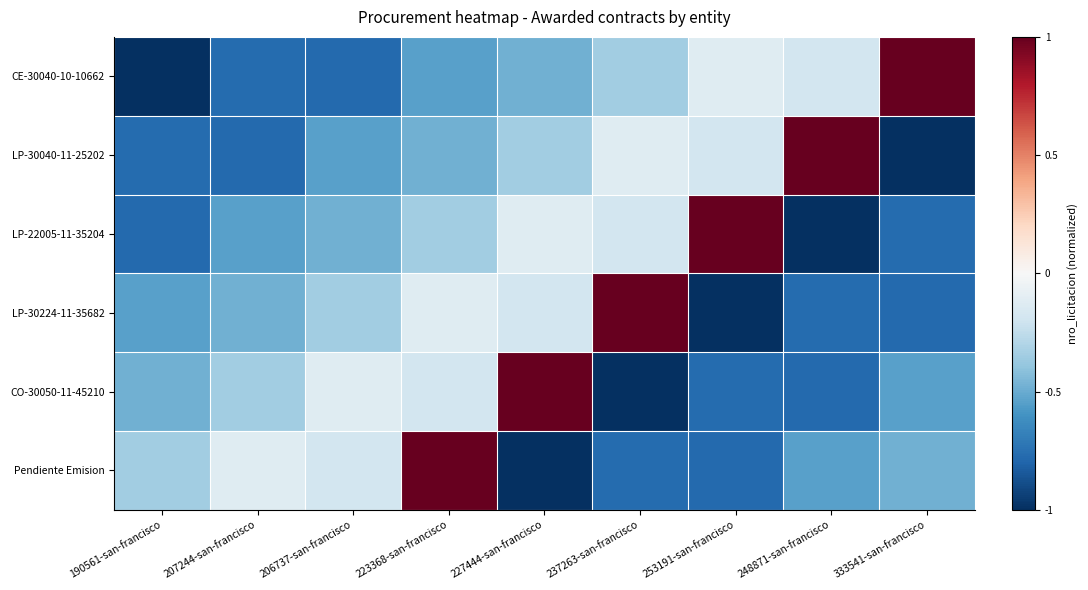

Count the number of data series in this chart.

6